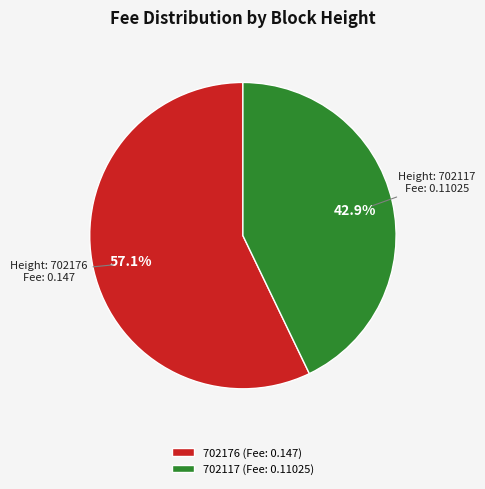

To the nearest percent, what is the average slice percentage?

50%